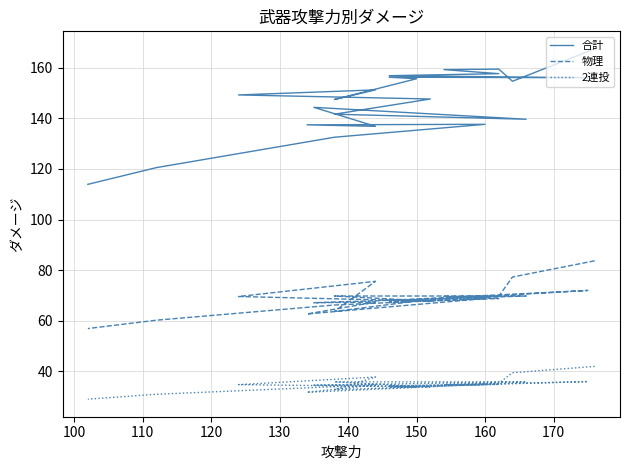

Does the chart display data point markers on the line(s)?

No